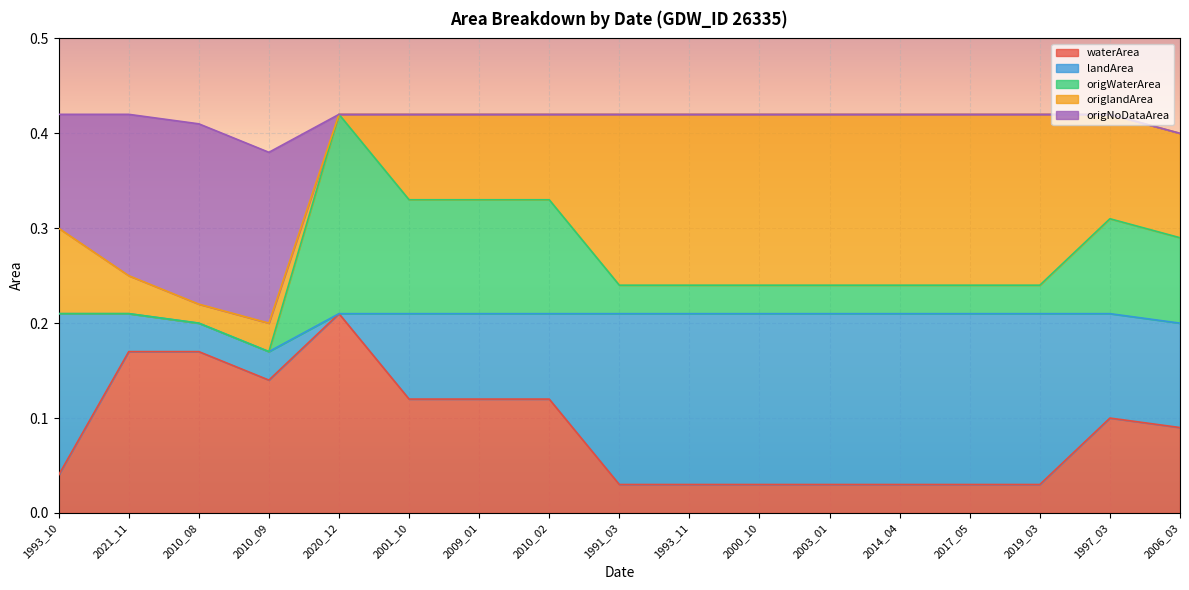

Where is the first local minimum for origWaterArea?

2010_09